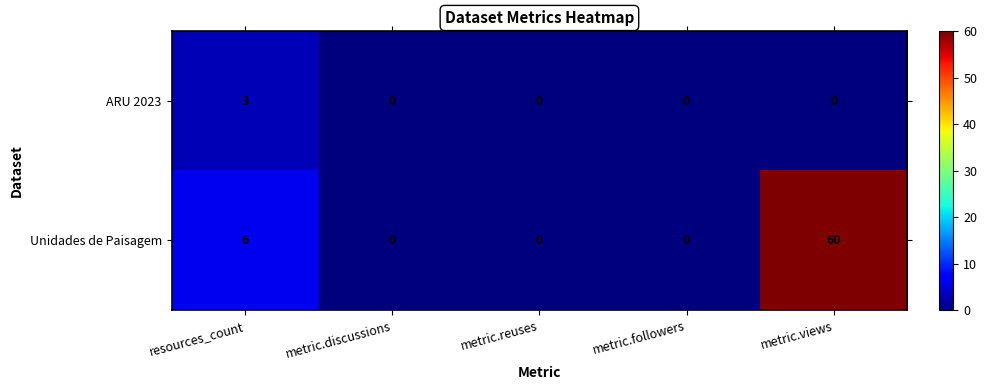

Which series has the widest spread of values?

Unidades de Paisagem